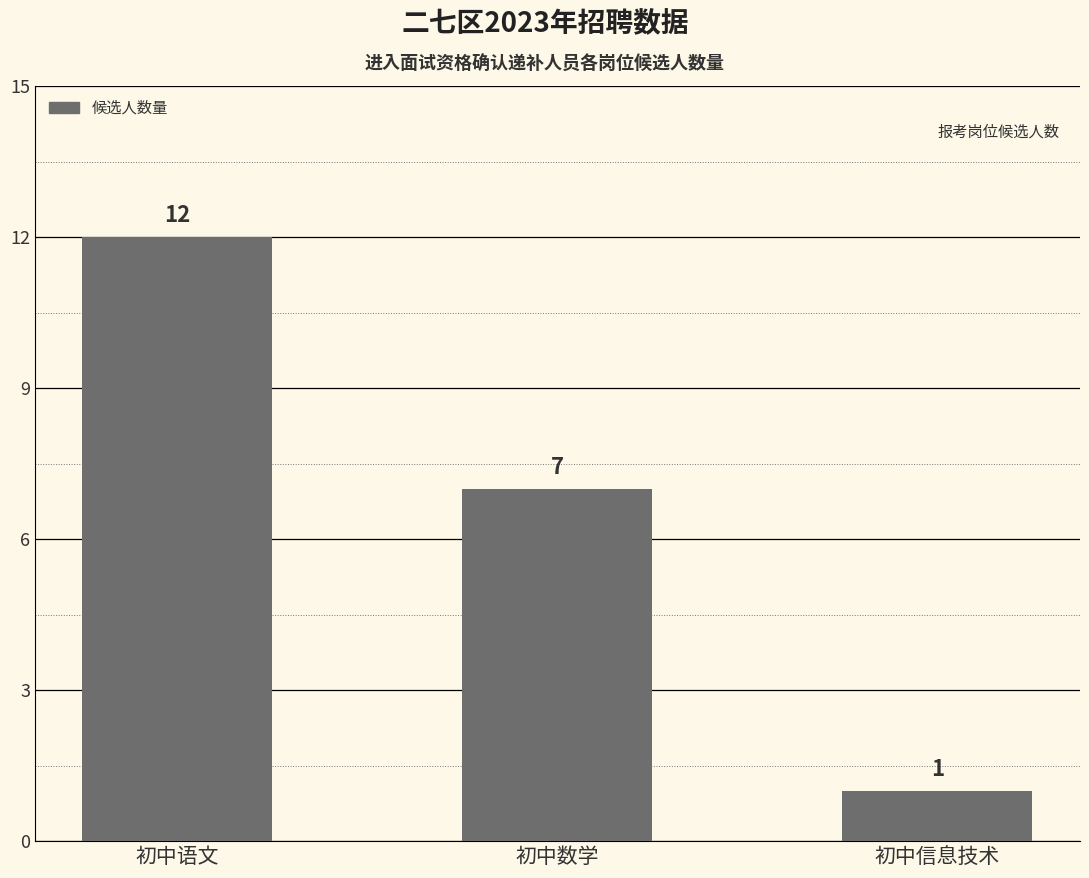

Rank the categories by value from highest to lowest.

初中语文, 初中数学, 初中信息技术